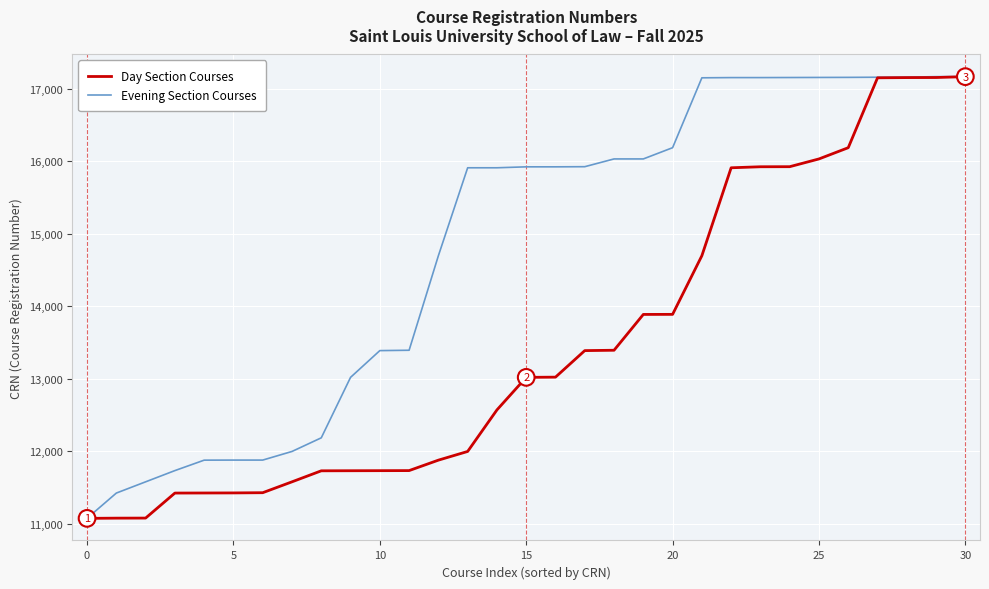

Rank the series by their average value, from highest to lowest.

Evening Section Courses, Day Section Courses